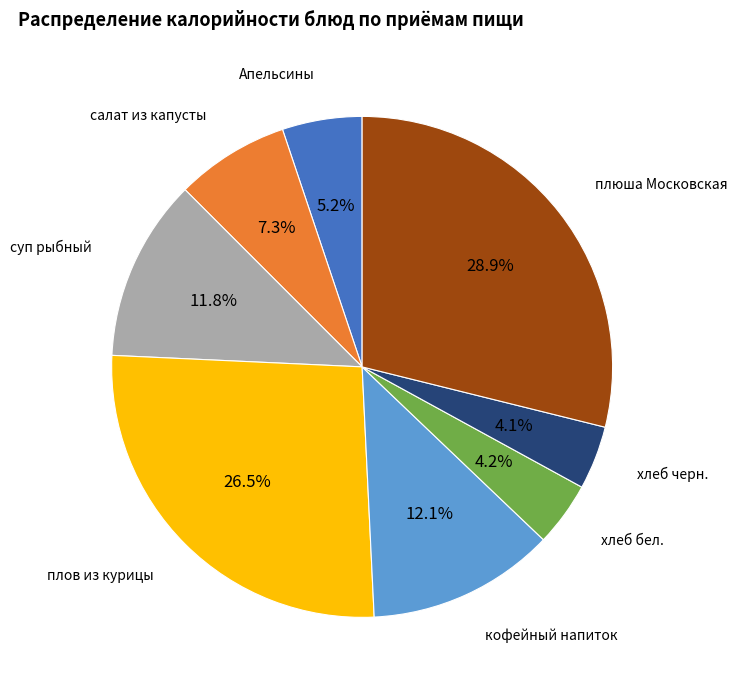

Does any single category account for the majority?

No